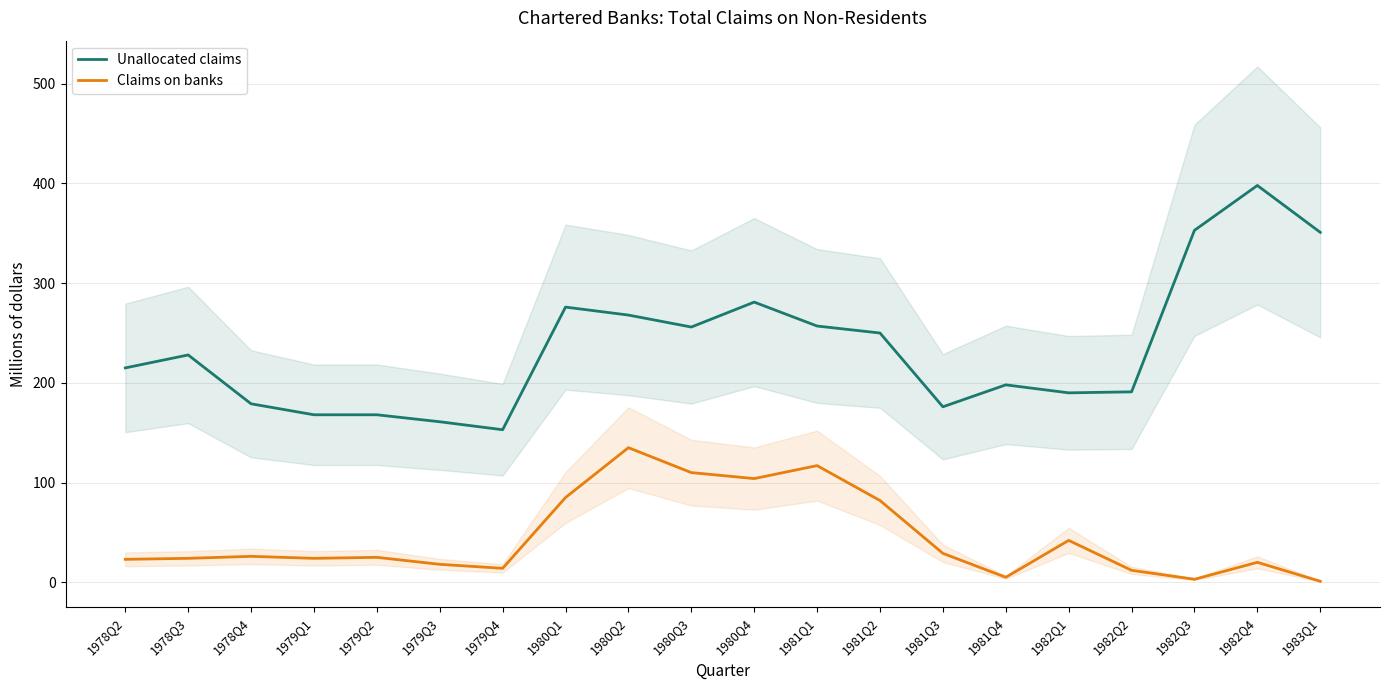

What is the difference between the maximum and minimum values in the Claims on banks series?

134